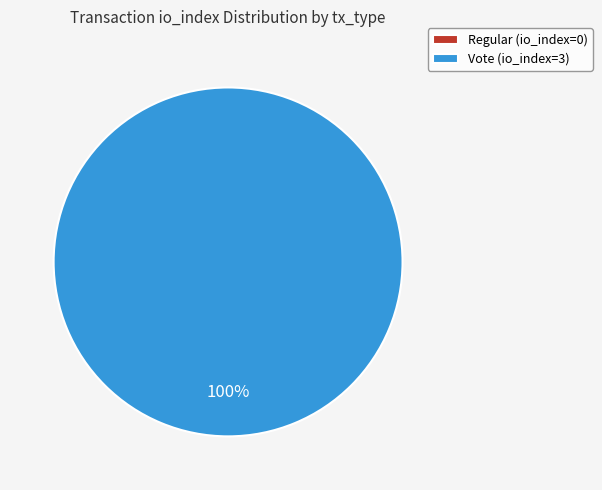

What percentage do Vote and Regular together represent?

100.0%